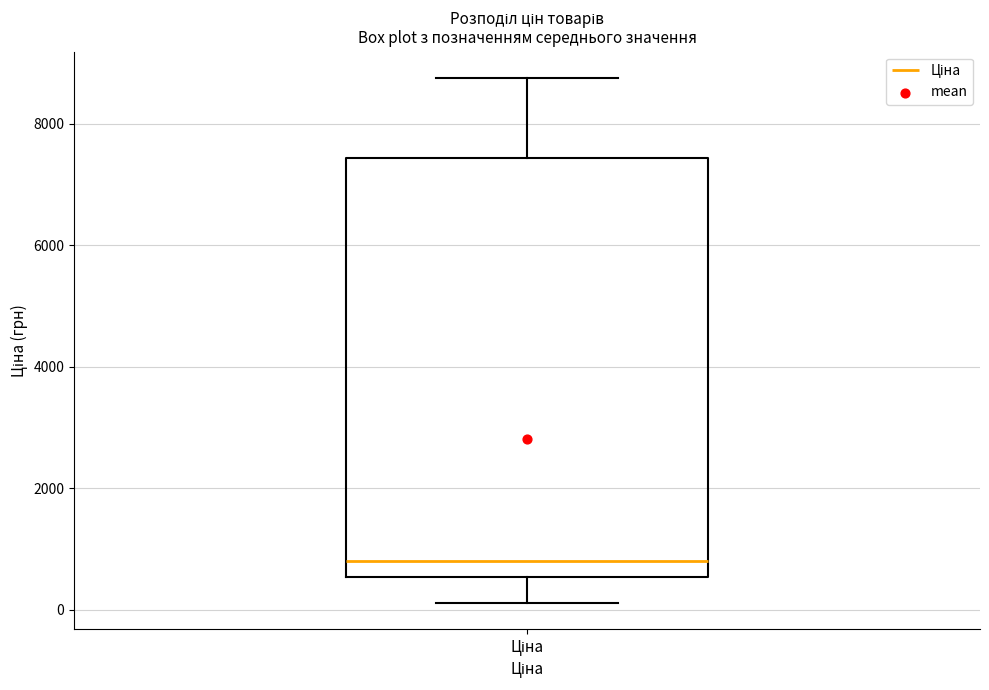

Transcribe this box plot: give where the median line is, the range the box spans, and where the two whiskers end, as read against the y-axis. The values are not printed on the chart, so give them approximately, as read against the axis.

median 800, box 600 to 7400, whiskers 200 to 8800